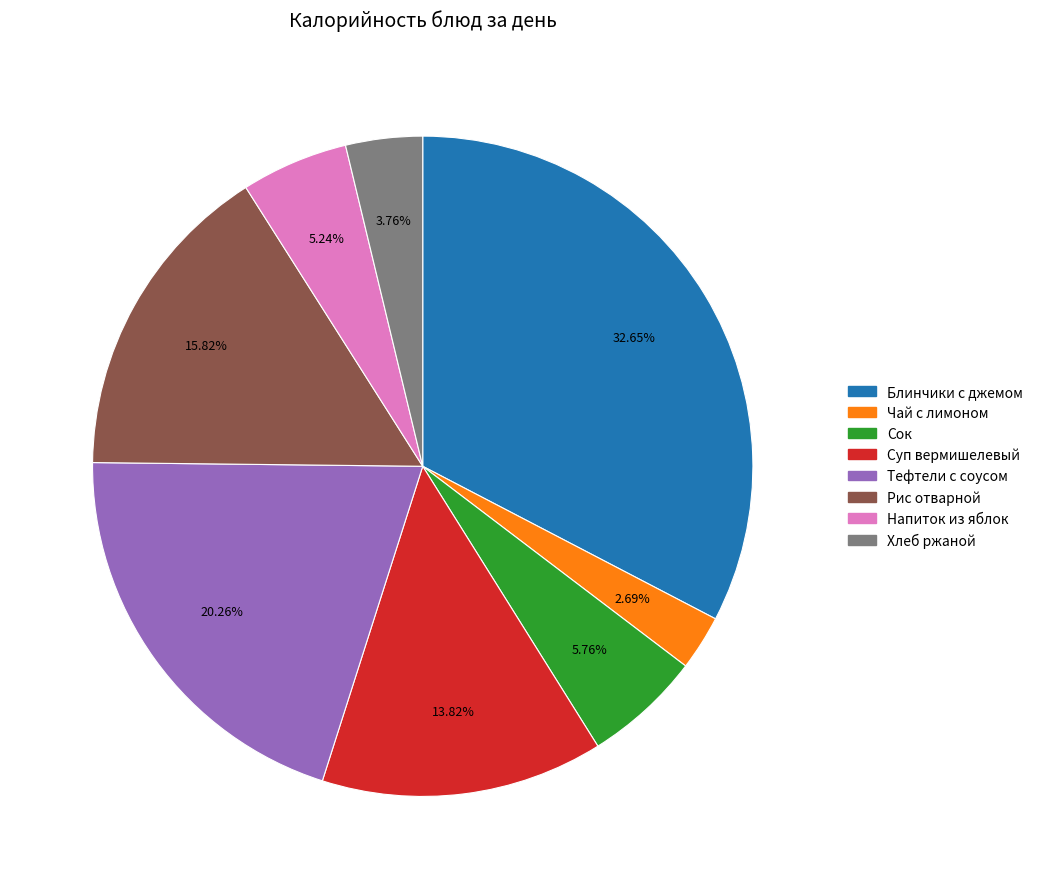

The Суп вермишелевый slice represents 22% of the pie. True or false?

False